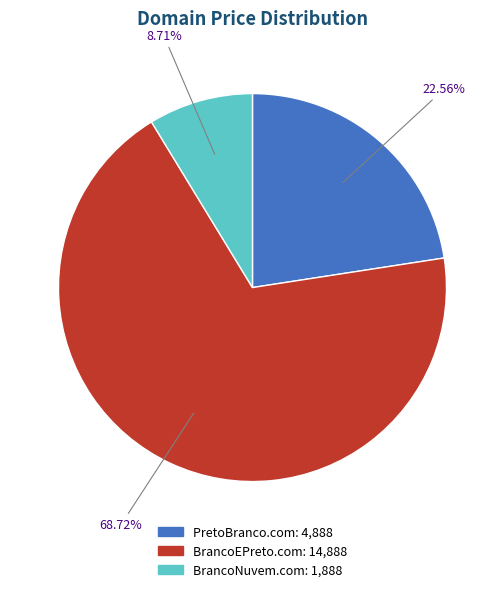

Is it true that BrancoNuvem.com is 9% of the pie?

True